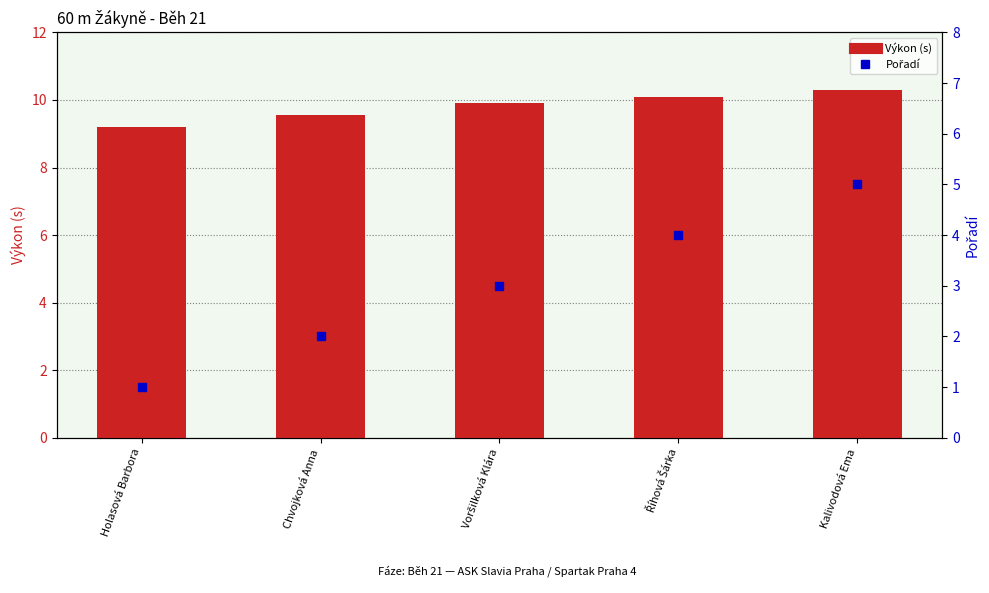

Does the chart contain any negative values?

No